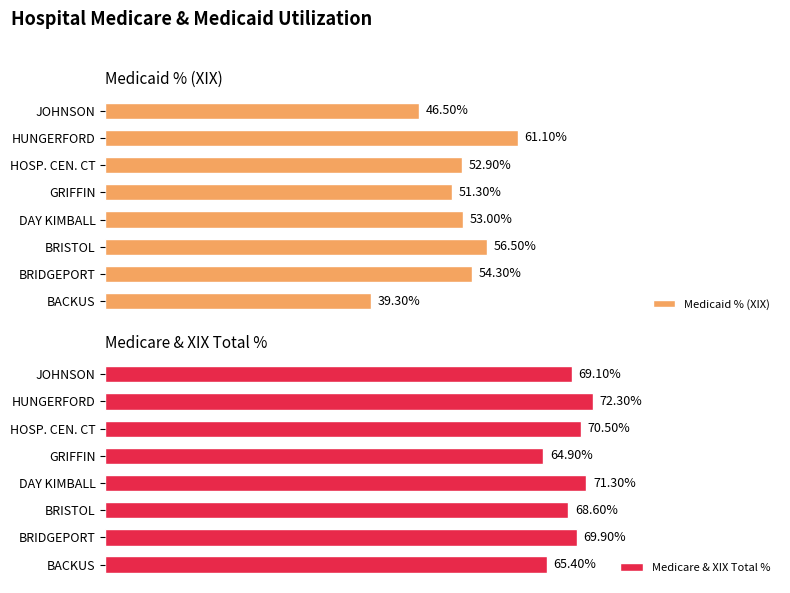

At which label is Medicaid % (XIX) closest to 50?

GRIFFIN